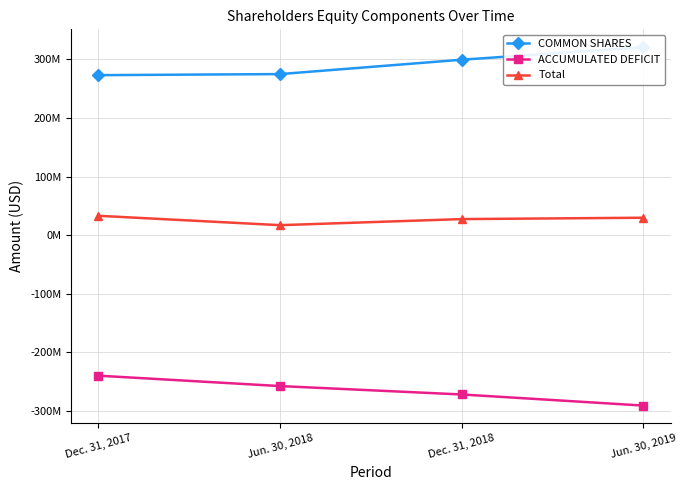

What is the highest value of the Total series?

32913148